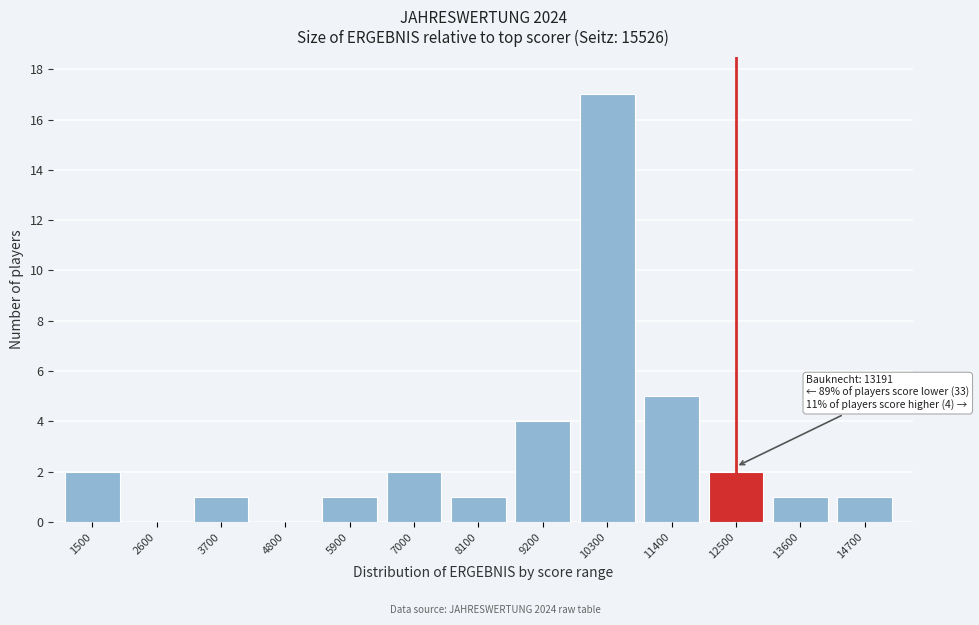

Reading right to left, extract all data points from this chart.

14700=1	13600=1	12500=2	11400=5	10300=17	9200=4	8100=1	7000=2	5900=1	4800=0	3700=1	2600=0	1500=2